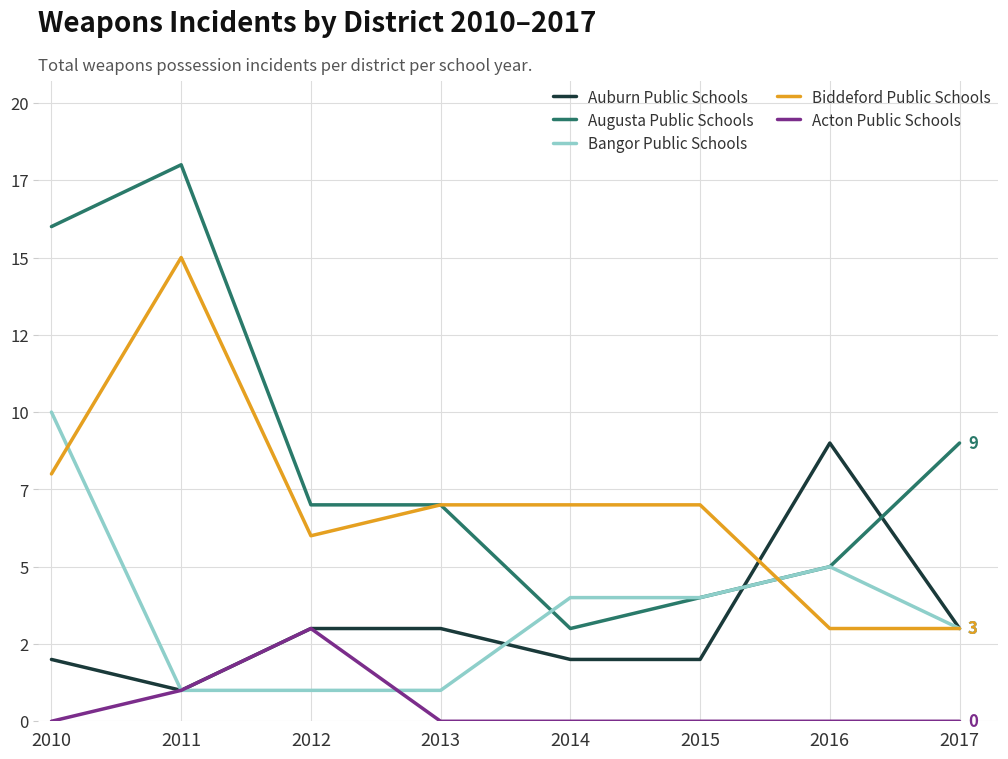

Which series has the largest total across all categories?

Augusta Public Schools